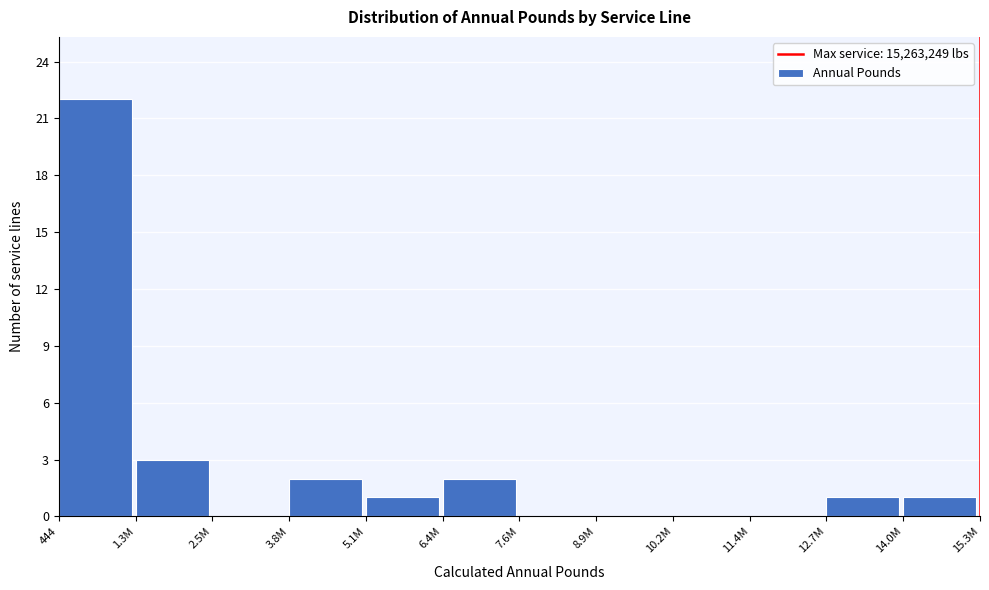

Reading left to right, what are all the values shown in this chart?

444=22	1.3M=3	2.5M=0	3.8M=2	5.1M=1	6.4M=2	7.6M=0	8.9M=0	10.2M=0	11.4M=0	12.7M=1	14.0M=1